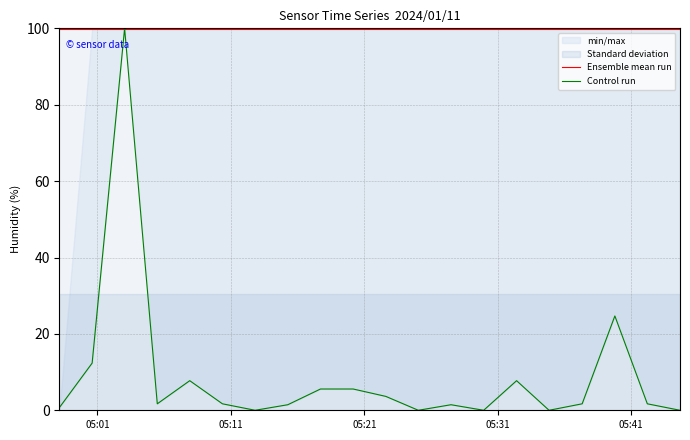

What is the difference between the second highest and second lowest values in the Control run series?

24.7